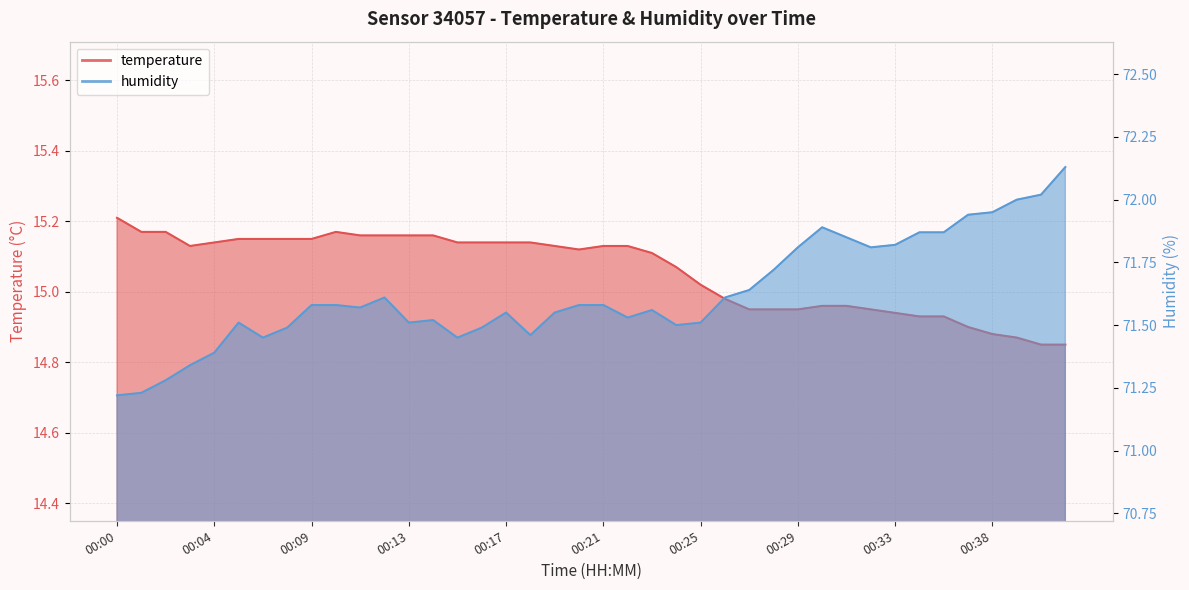

What value does the humidity series have at 00:33?

71.8